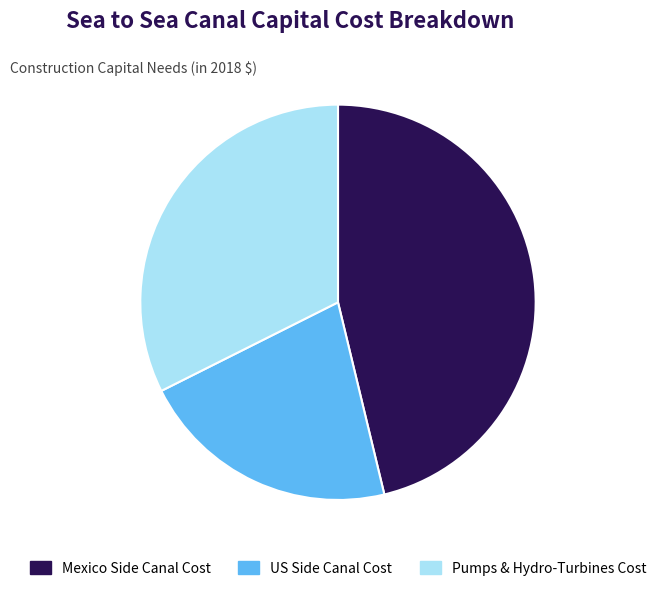

Which slice is the smallest?

US Side Canal Cost